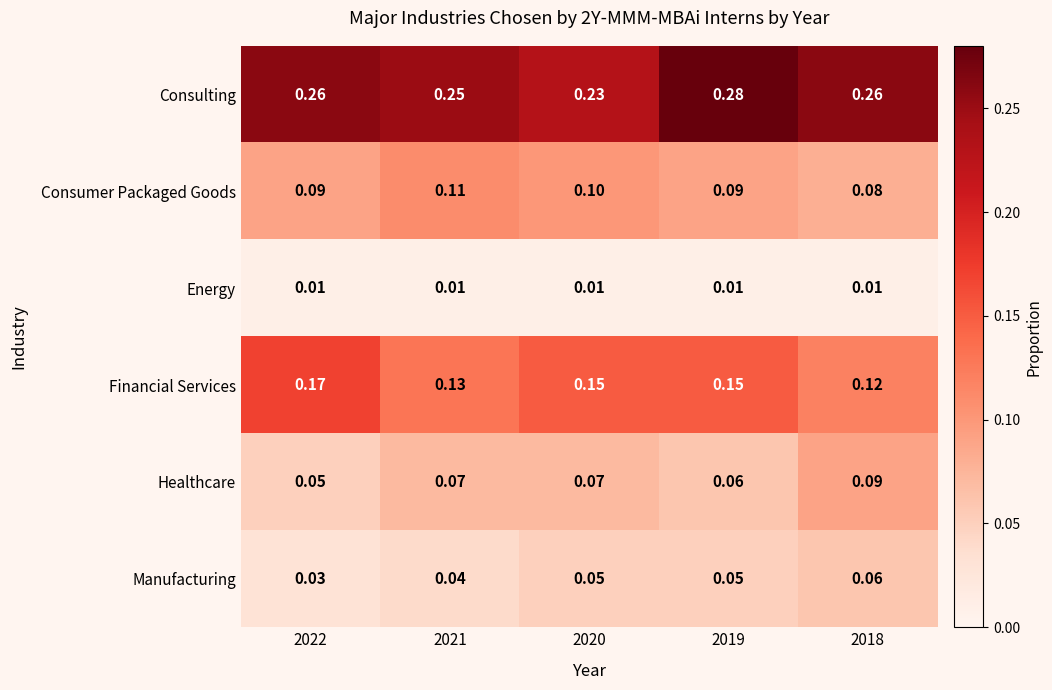

How many categories are shown in the chart?

5